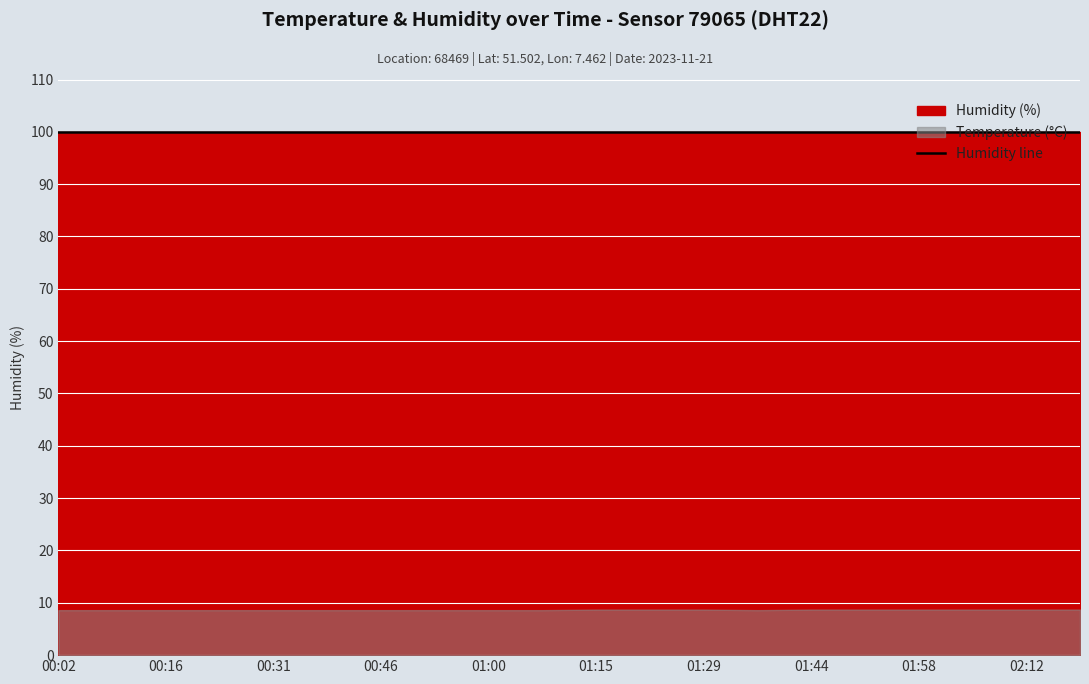

Read the temperature value at 02:19.

8.7